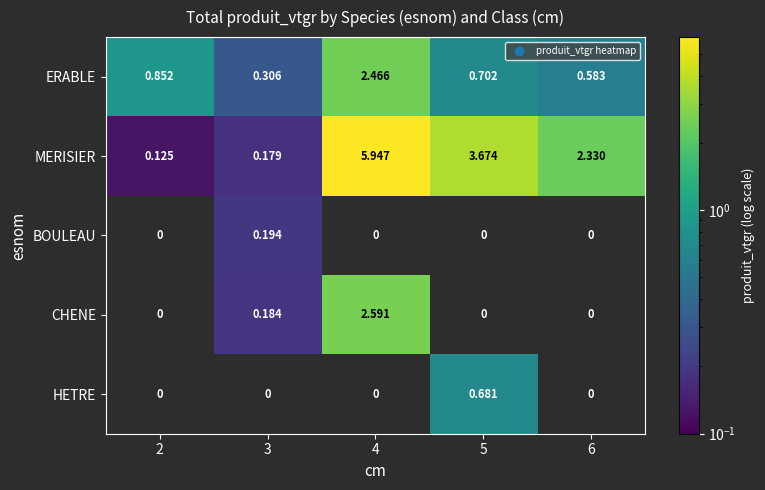

Is the value of BOULEAU at 3 greater than the value of ERABLE at 4?

No